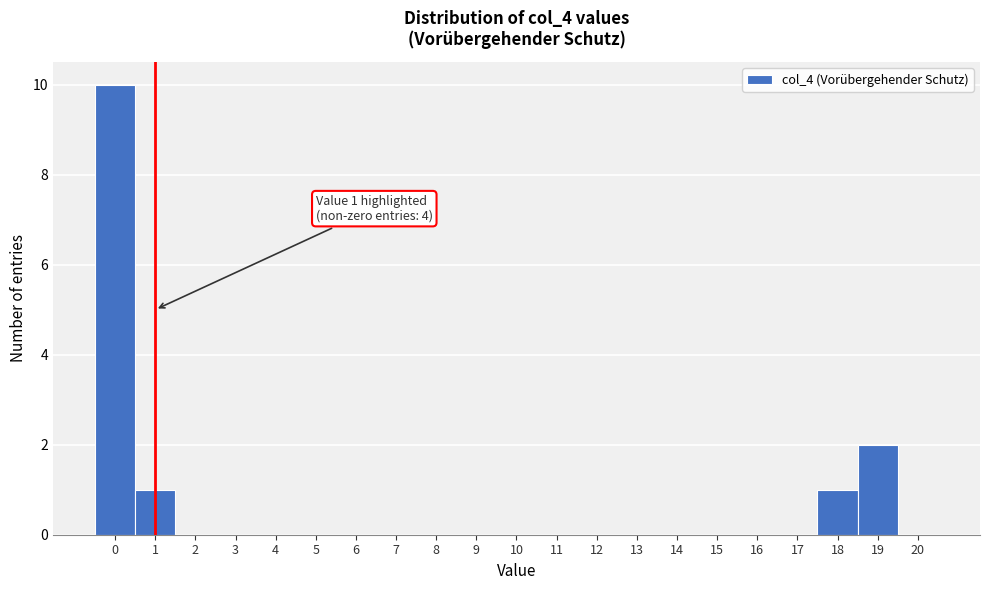

Which range on the x-axis has the tallest bar?

-0.5 to 0.5